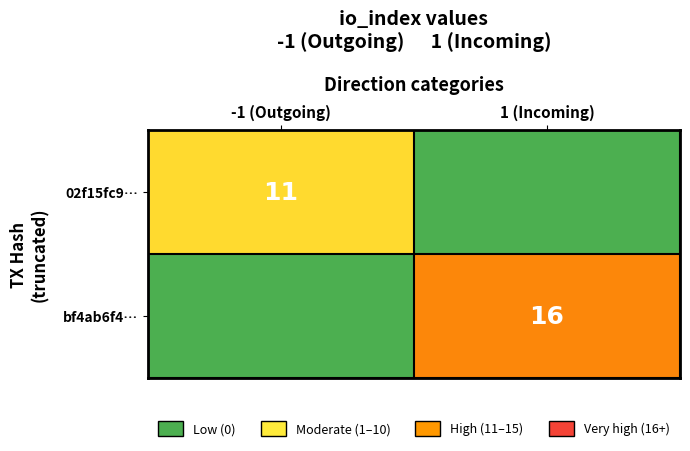

True or false: bf4ab6f4… has a value of 16 at 1 (Incoming).

True